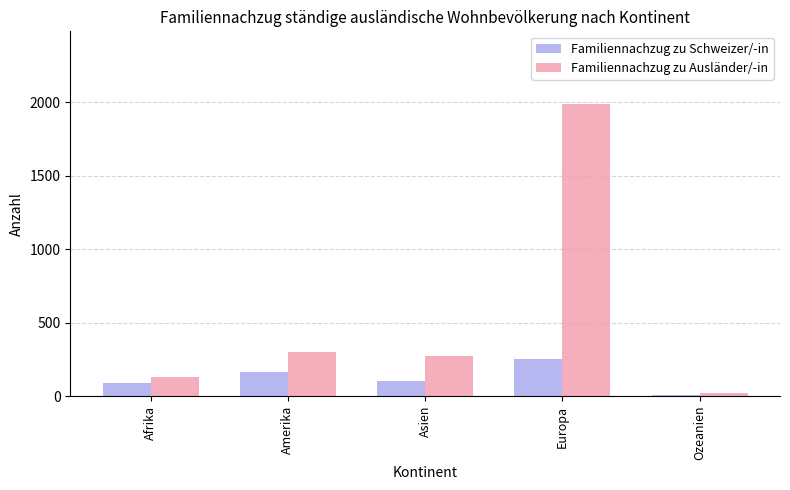

Reading left to right, what are all the values shown in this chart?

Familiennachzug zu Schweizer/-in: Afrika=86	Amerika=166	Asien=103	Europa=256	Ozeanien=5
Familiennachzug zu Ausländer/-in: Afrika=128	Amerika=300	Asien=271	Europa=1987	Ozeanien=19